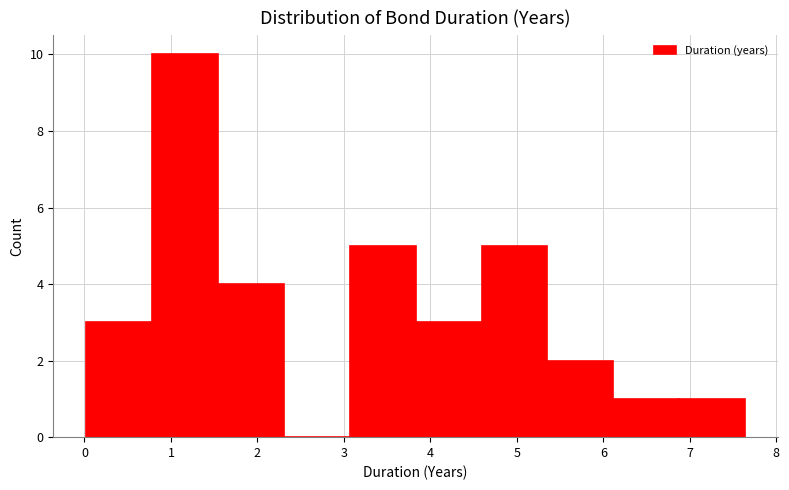

Which range on the x-axis has the tallest bar?

0.8 to 1.5